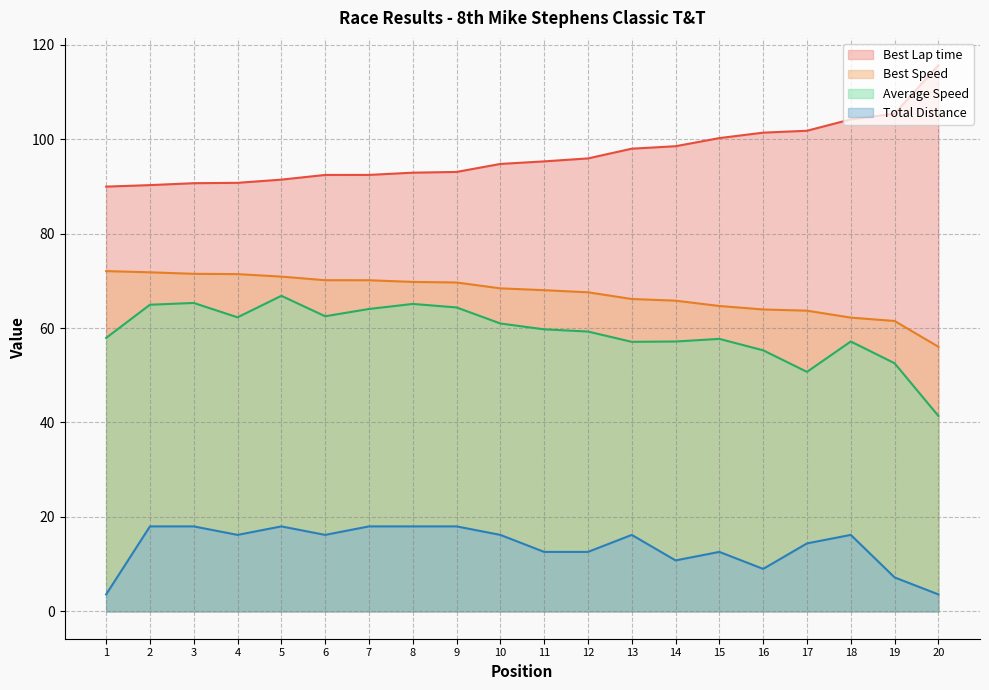

What is the value of the Total Distance point at the 5th from the left?

18.0